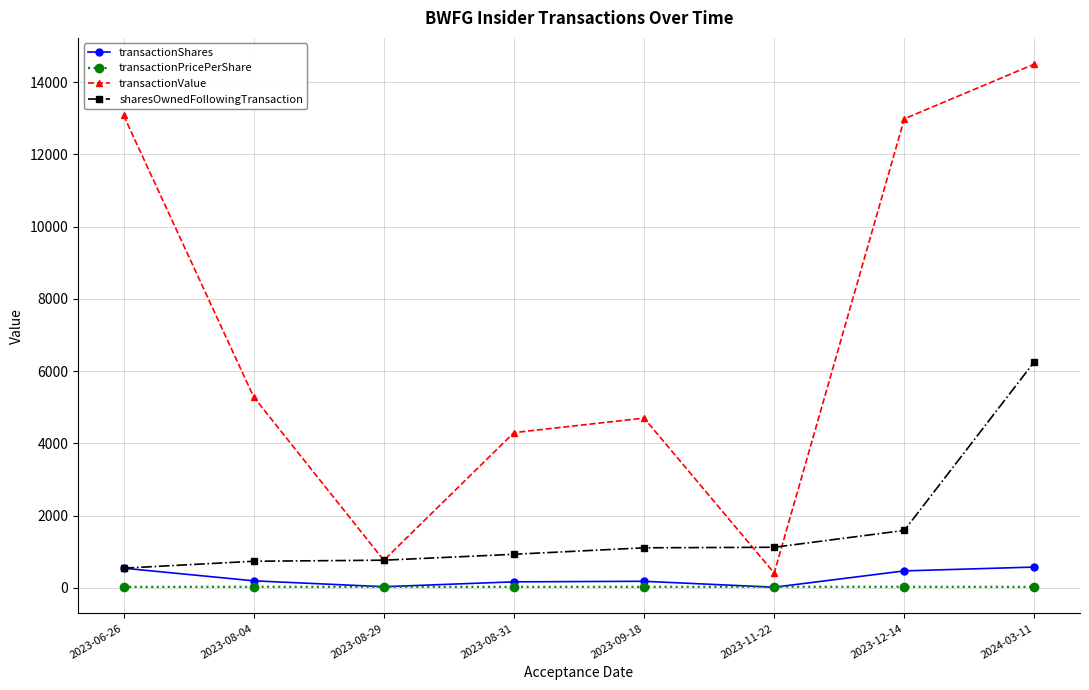

Which category has the highest value across all series?

2024-03-11